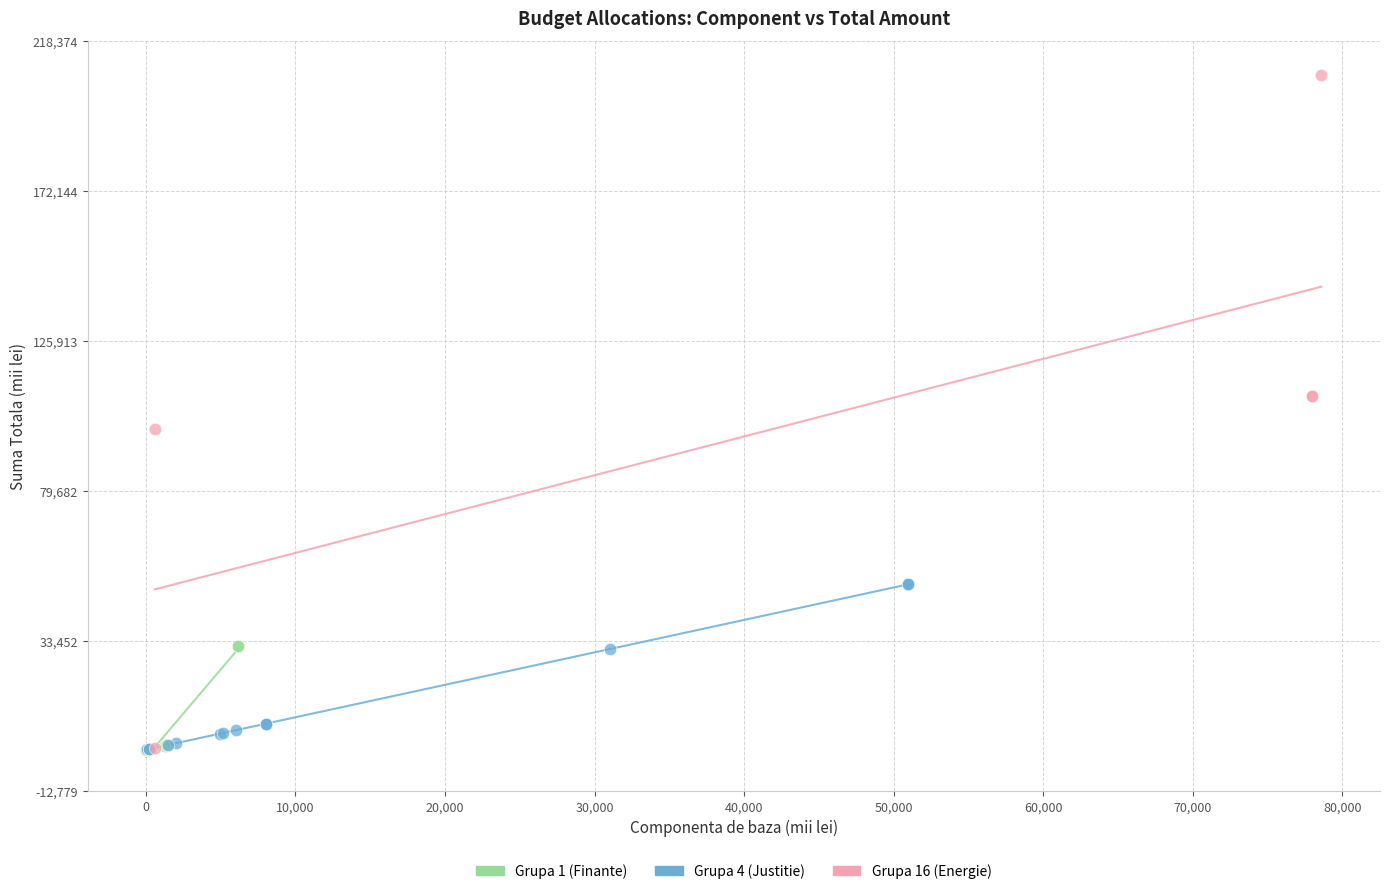

Which series contains the highest Y value?

Grupa 16 (Energie)